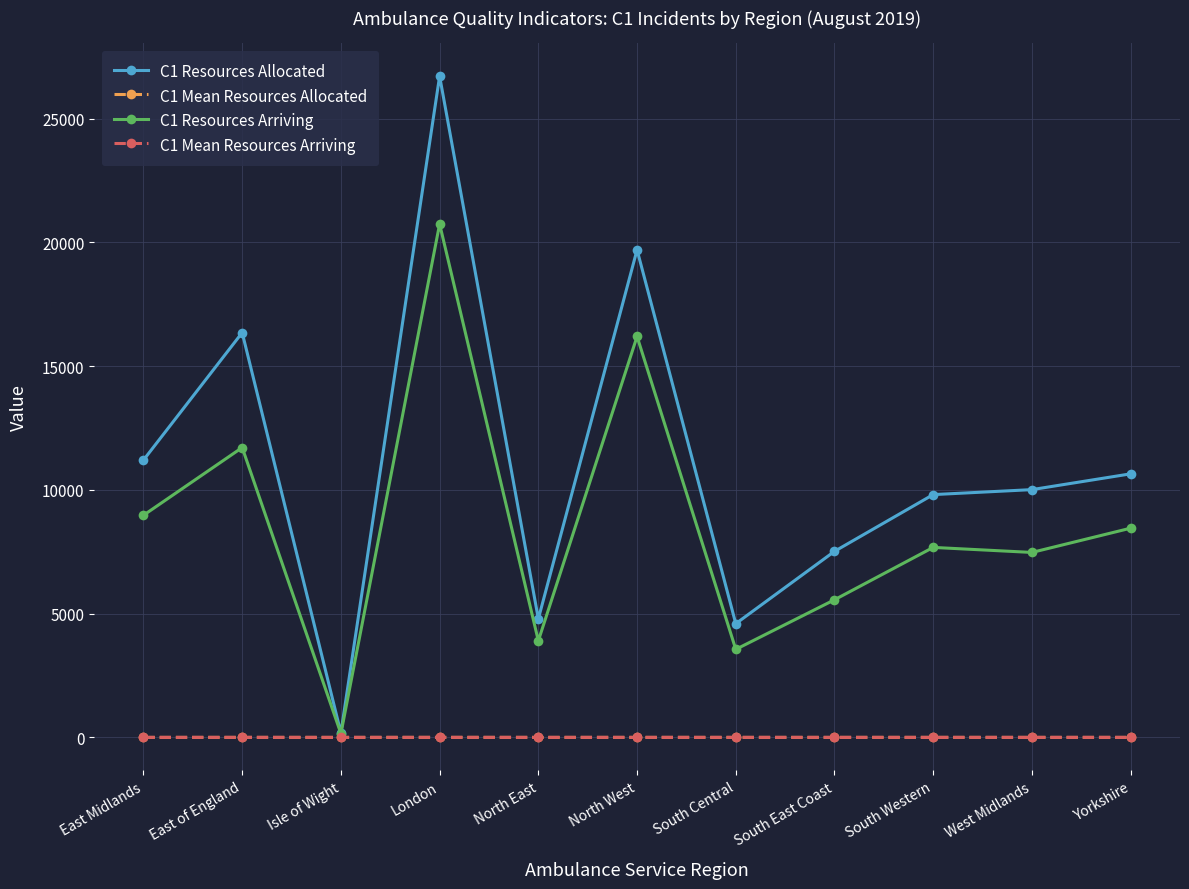

Between South East Coast and Yorkshire, which series saw the biggest shift?

C1 Resources Allocated